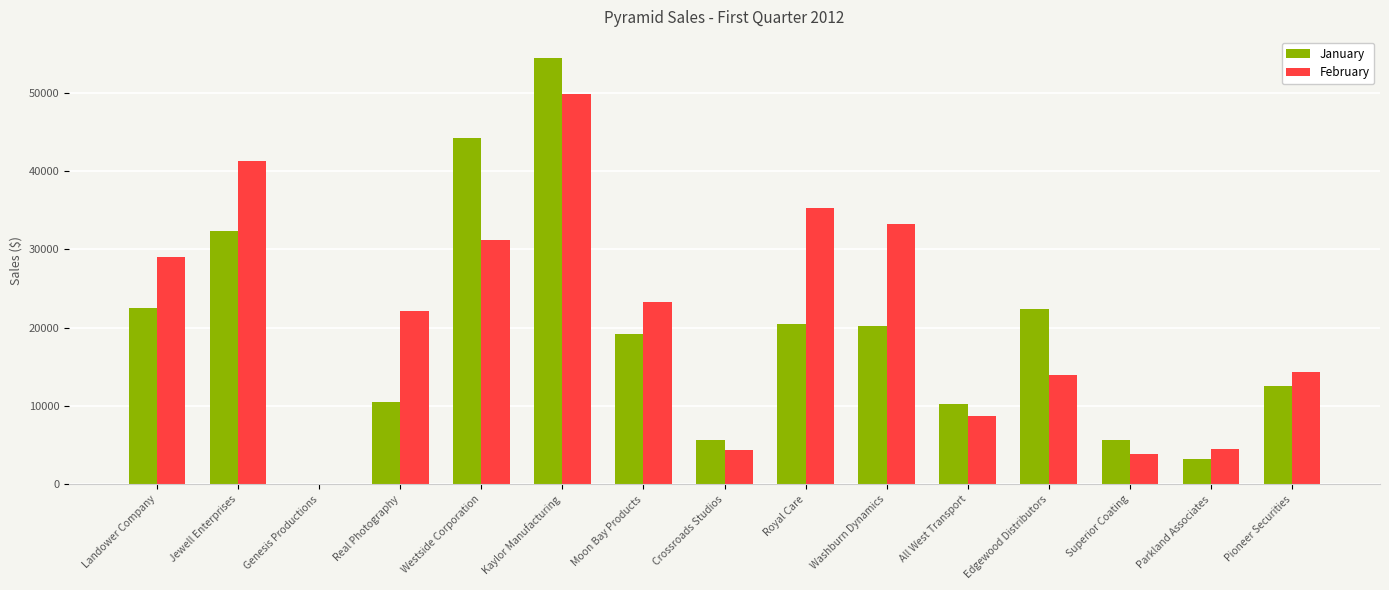

Is the value of January at Landower Company greater than the value of February at Landower Company?

No